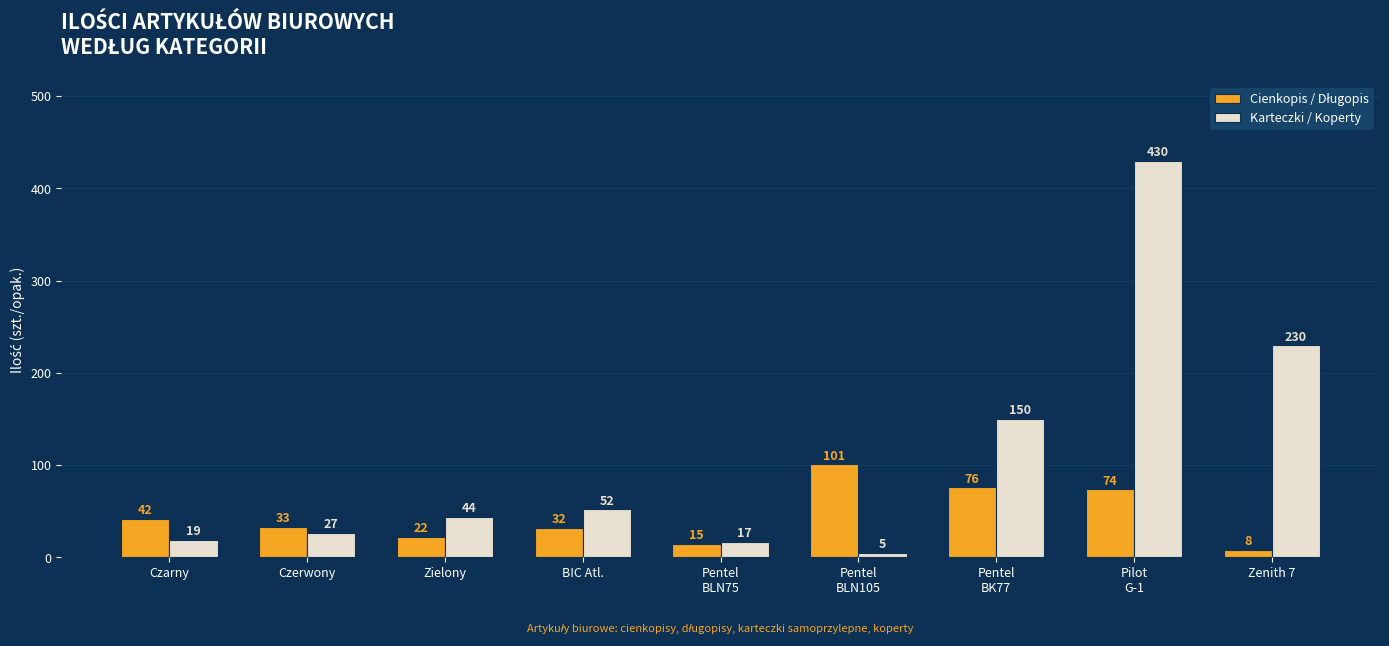

Which series changed the most between Czarny and Zielony?

Karteczki / Koperty